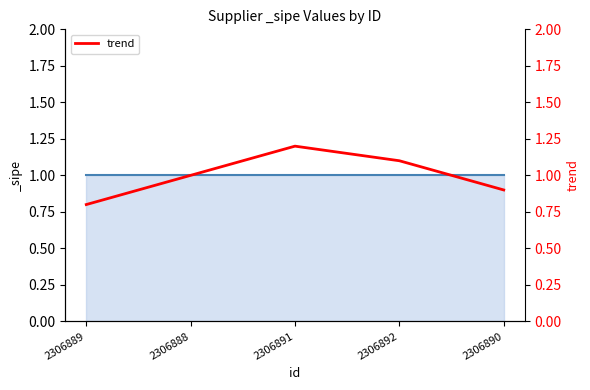

What is the difference between the second highest and second lowest values?

0.2